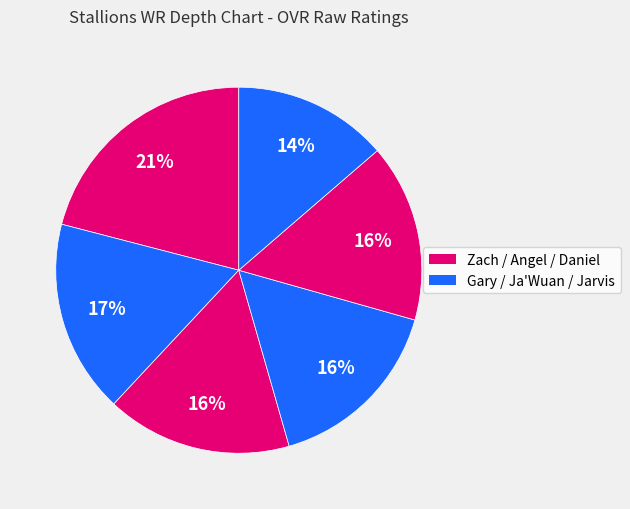

Which category has the smallest portion of the pie?

Jarvis